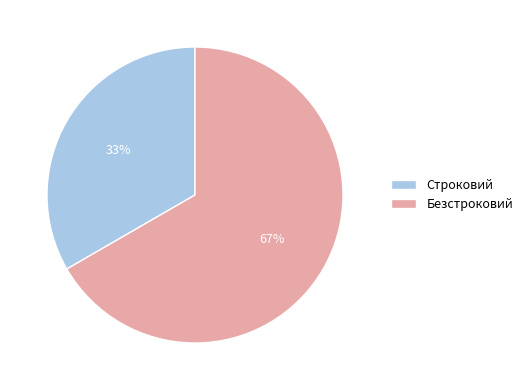

Combined, do Безстроковий and Строковий account for over 50%?

Yes